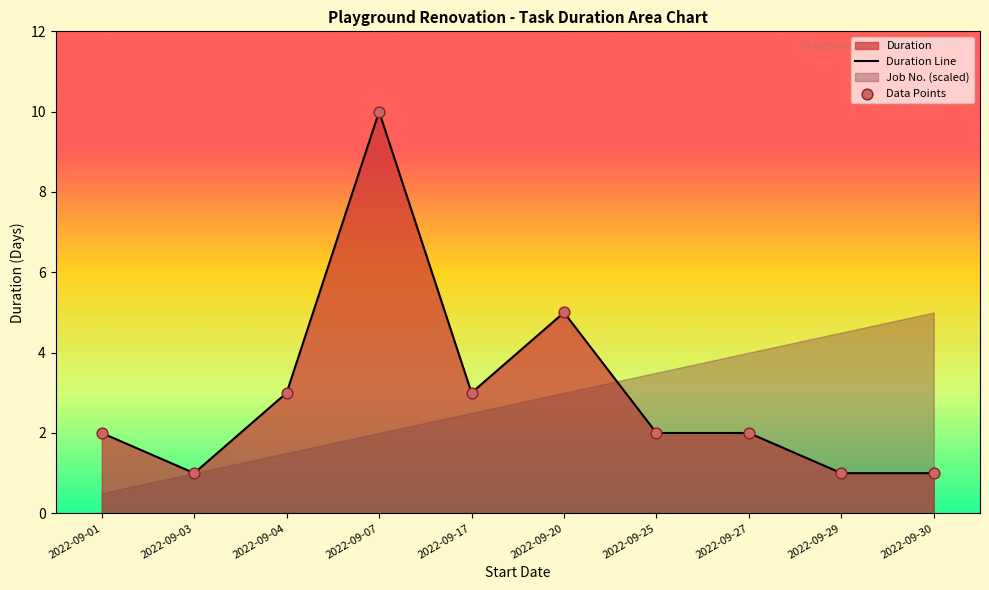

Which series has the largest total across all categories?

Duration Line